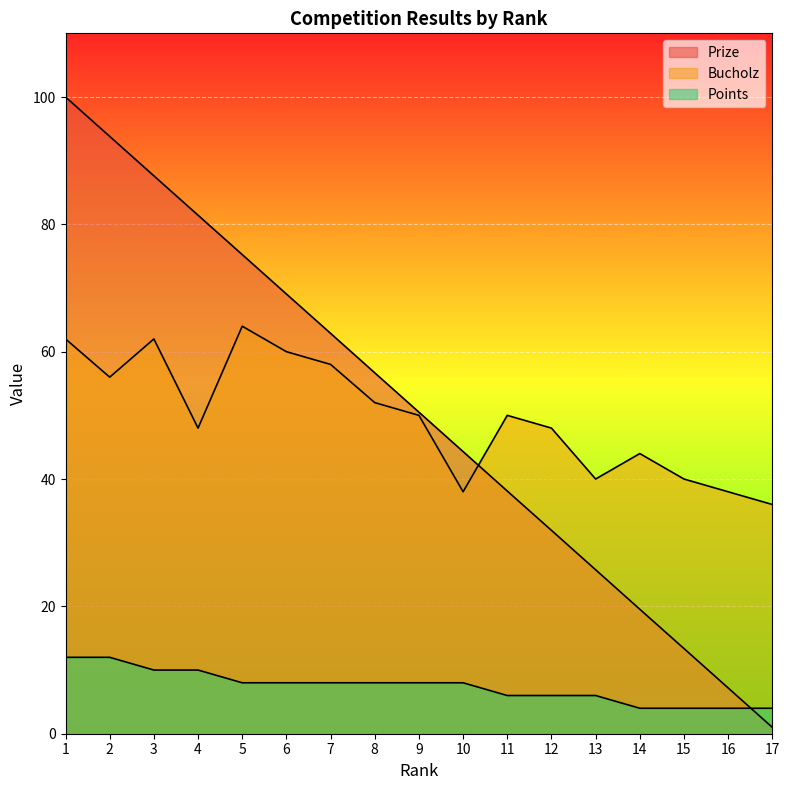

What is the average value of the Prize series?

50.5